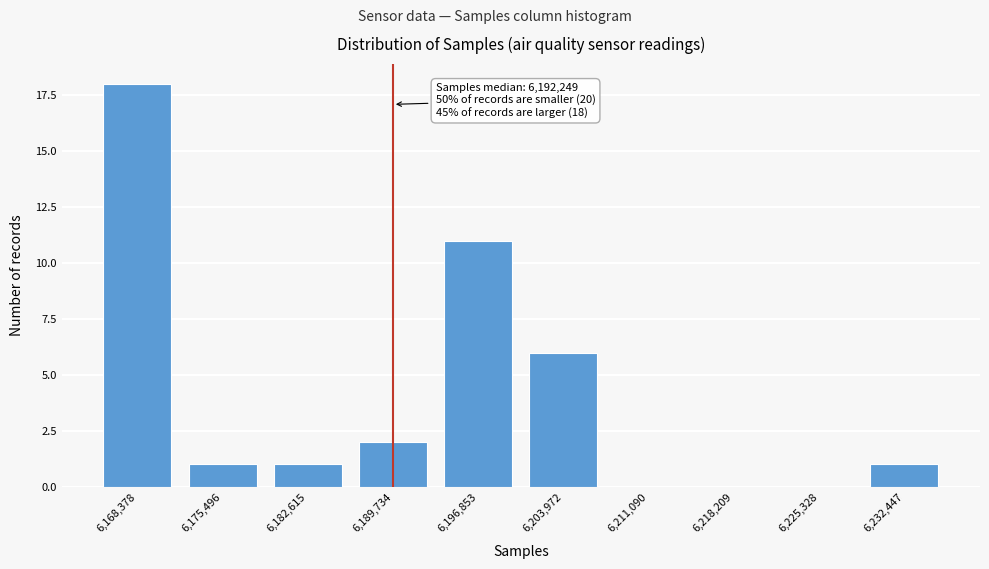

Reading right to left, what are all the values shown in this chart?

6,232,447=1	6,225,328=0	6,218,209=0	6,211,090=0	6,203,972=6	6,196,853=11	6,189,734=2	6,182,615=1	6,175,496=1	6,168,378=18